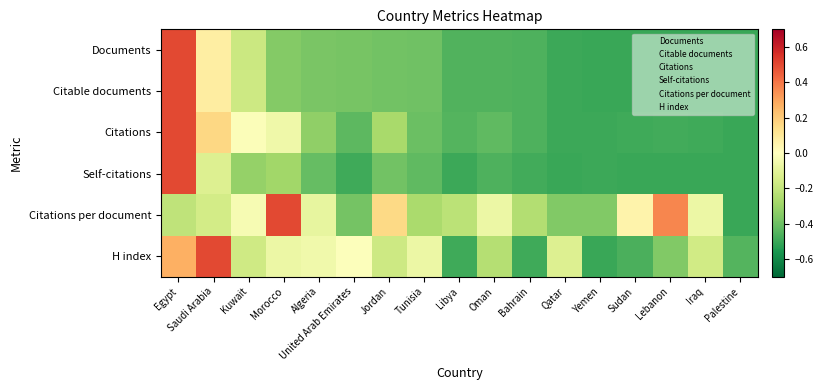

What is the greatest value displayed?

0.5